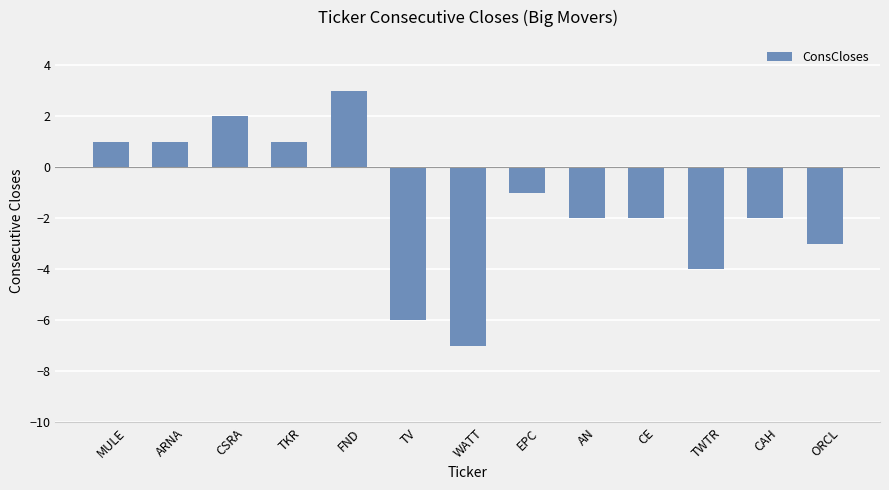

What is the difference between the maximum and minimum values?

10